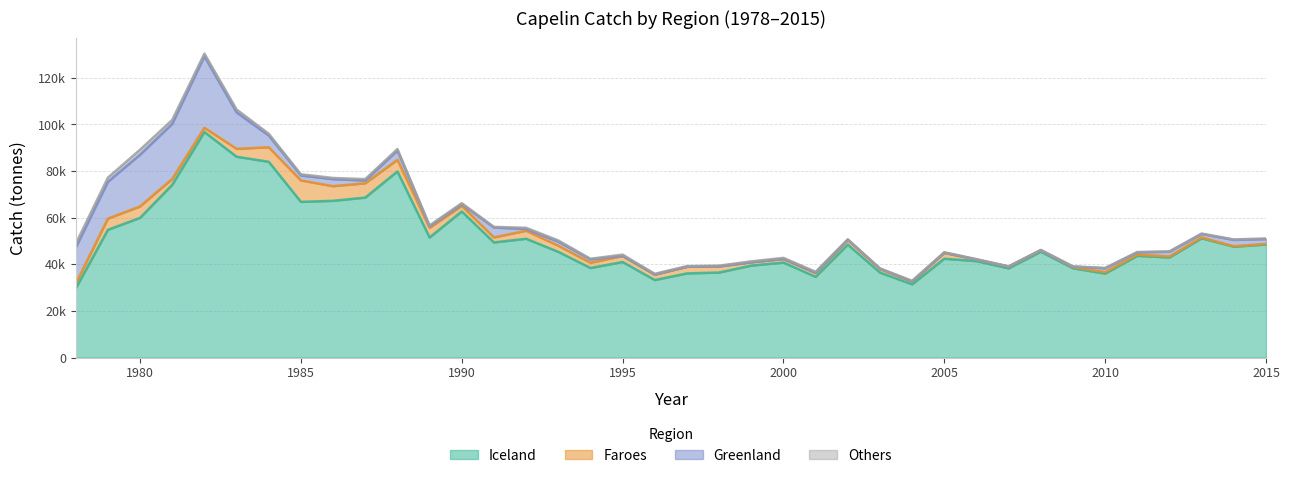

Which category has the lowest value in the Greenland series?

1999